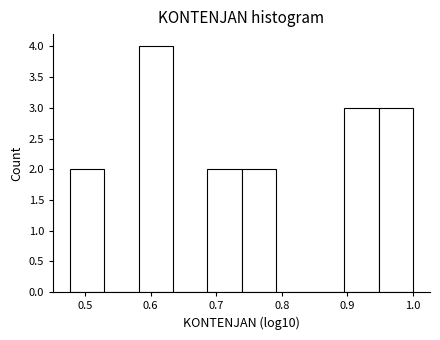

Reading left to right, transcribe this chart: for each bar, give the range it covers on the x-axis and its height. Neither the bar edges nor the heights are printed on the chart, so give them approximately, as read against the axes.

0.48 to 0.53: 2
0.53 to 0.58: 0
0.58 to 0.63: 4
0.63 to 0.69: 0
0.69 to 0.74: 2
0.74 to 0.79: 2
0.79 to 0.84: 0
0.84 to 0.90: 0
0.90 to 0.95: 3
0.95 to 1.00: 3